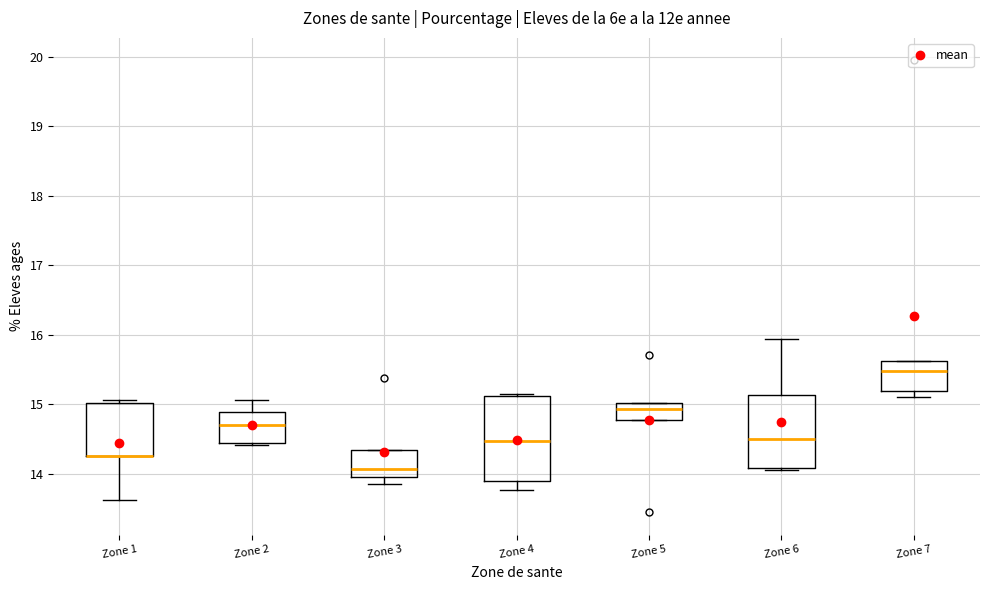

Reading left to right, read every box against the y-axis: the position of its median line, the range the box covers, and the ends of its whiskers. The values are not printed on the chart, so give them approximately, as read against the axis.

Zone 1: median 14.3 (drawn on the box's lower edge), box 14.3 to 15.0, whiskers 13.6 to 15.1
Zone 2: median 14.7, box 14.4 to 14.9, whiskers 14.4 (just below the box's lower edge) to 15.1
Zone 3: median 14.1, box 14.0 to 14.3, whiskers 13.9 to 14.3
Zone 4: median 14.5, box 13.9 to 15.1, whiskers 13.8 to 15.1
Zone 5: median 14.9, box 14.8 to 15.0, whiskers 14.8 to 15.0
Zone 6: median 14.5, box 14.1 to 15.1, whiskers 14.1 to 15.9
Zone 7: median 15.5, box 15.2 to 15.6, whiskers 15.1 to 15.6